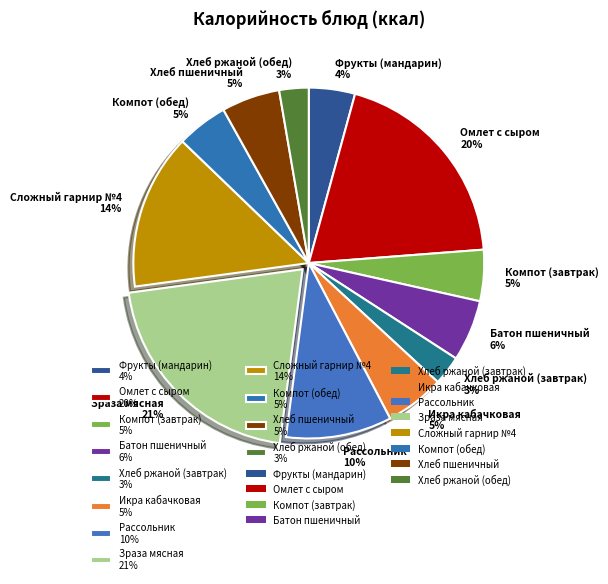

How many segments does this pie chart have?

12